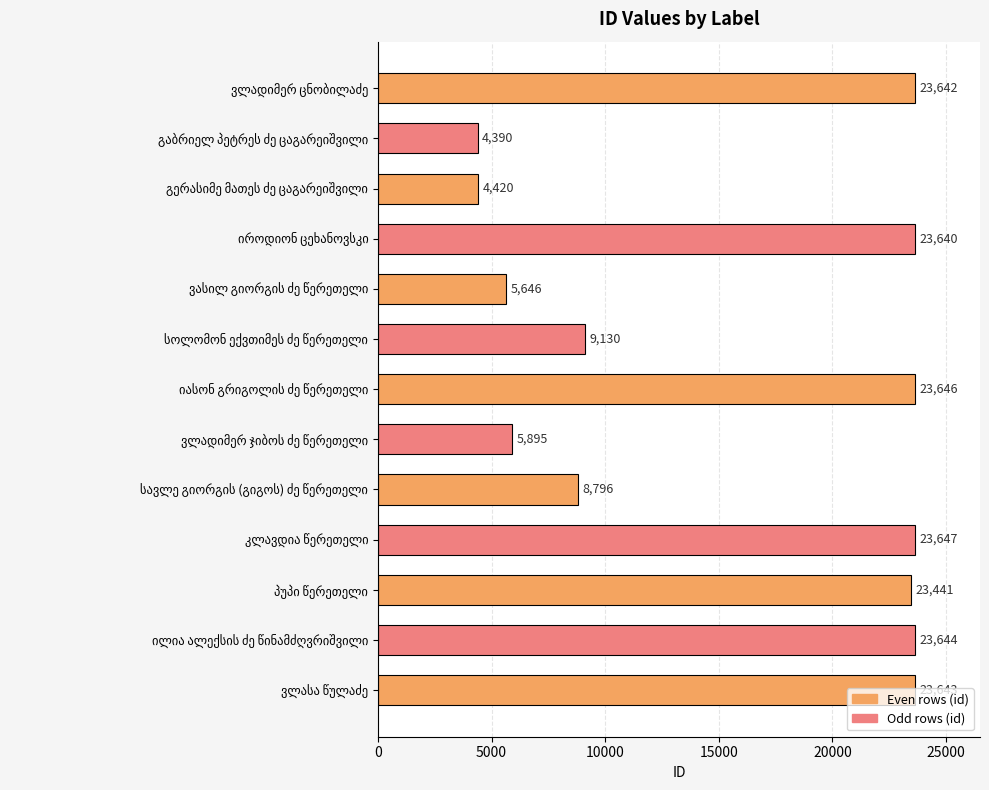

How many distinct data groups are displayed?

1